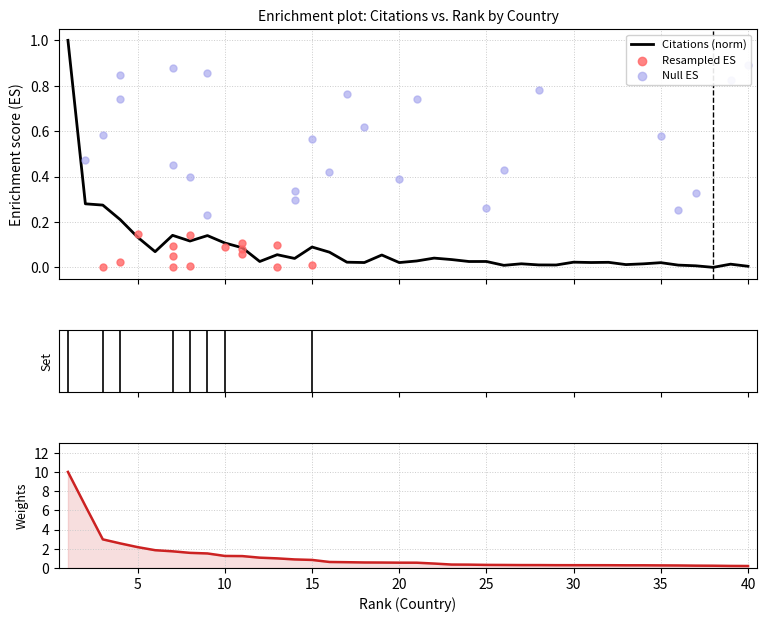

At how many categories does at least one series exceed 2?

5